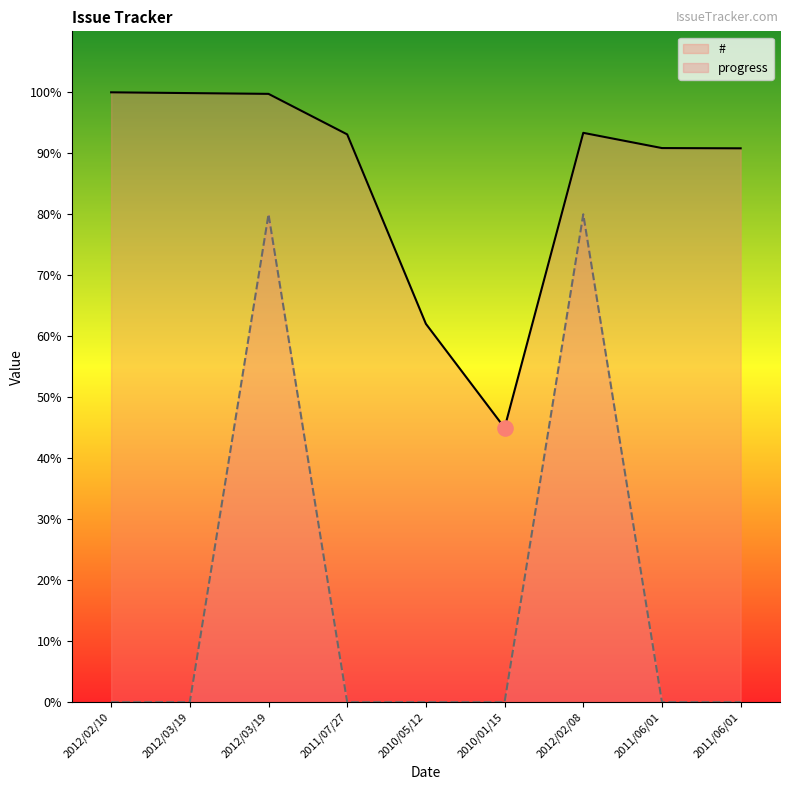

Which series has the largest total across all categories?

#